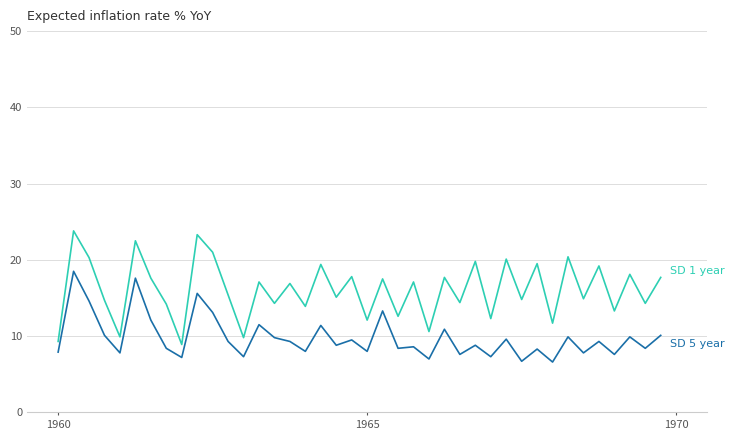

What is the maximum value shown in the chart?

23.8